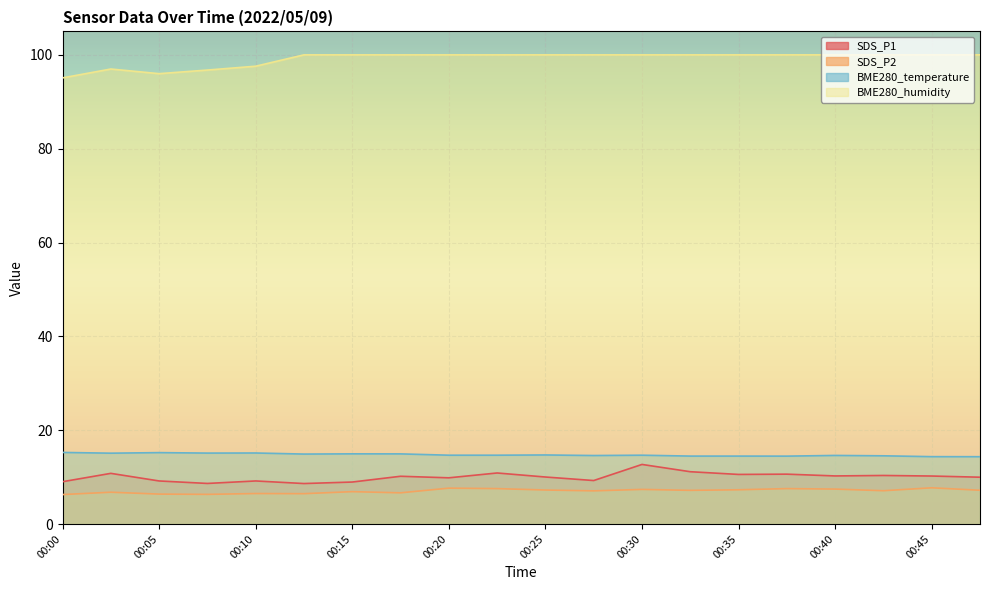

In SDS_P2, how many points are lower than both neighbors (excluding endpoints)?

6